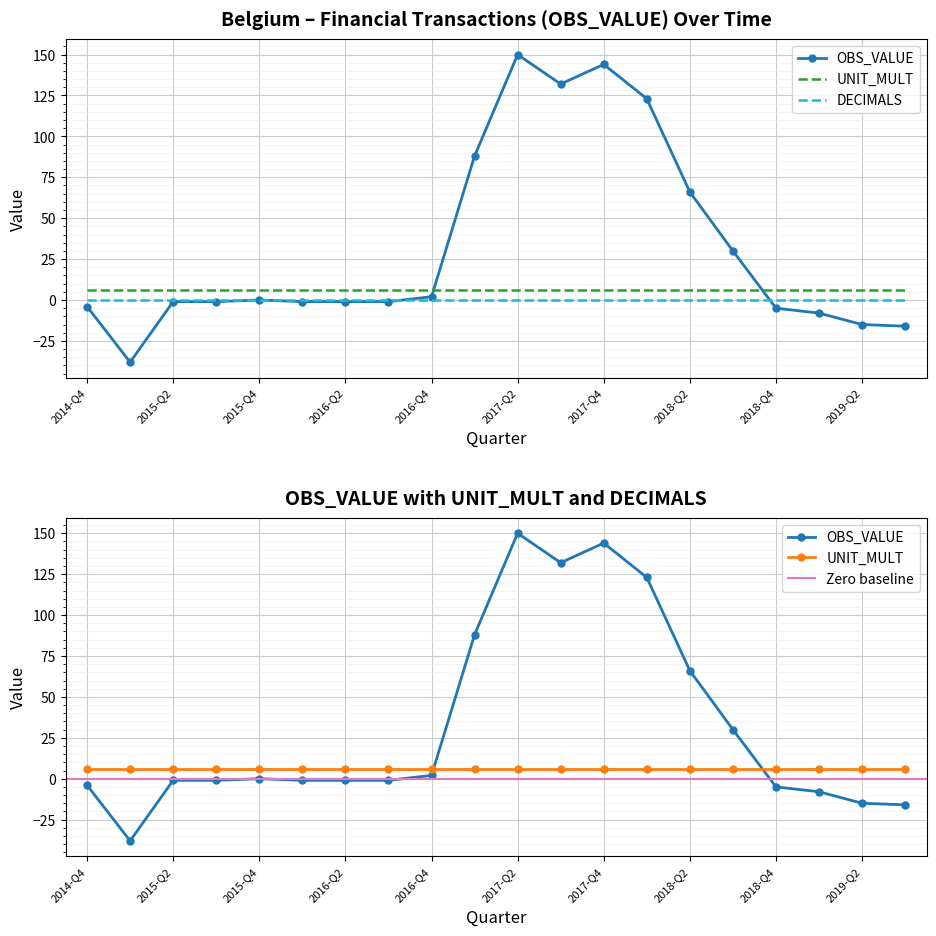

What is the greatest value displayed?

150